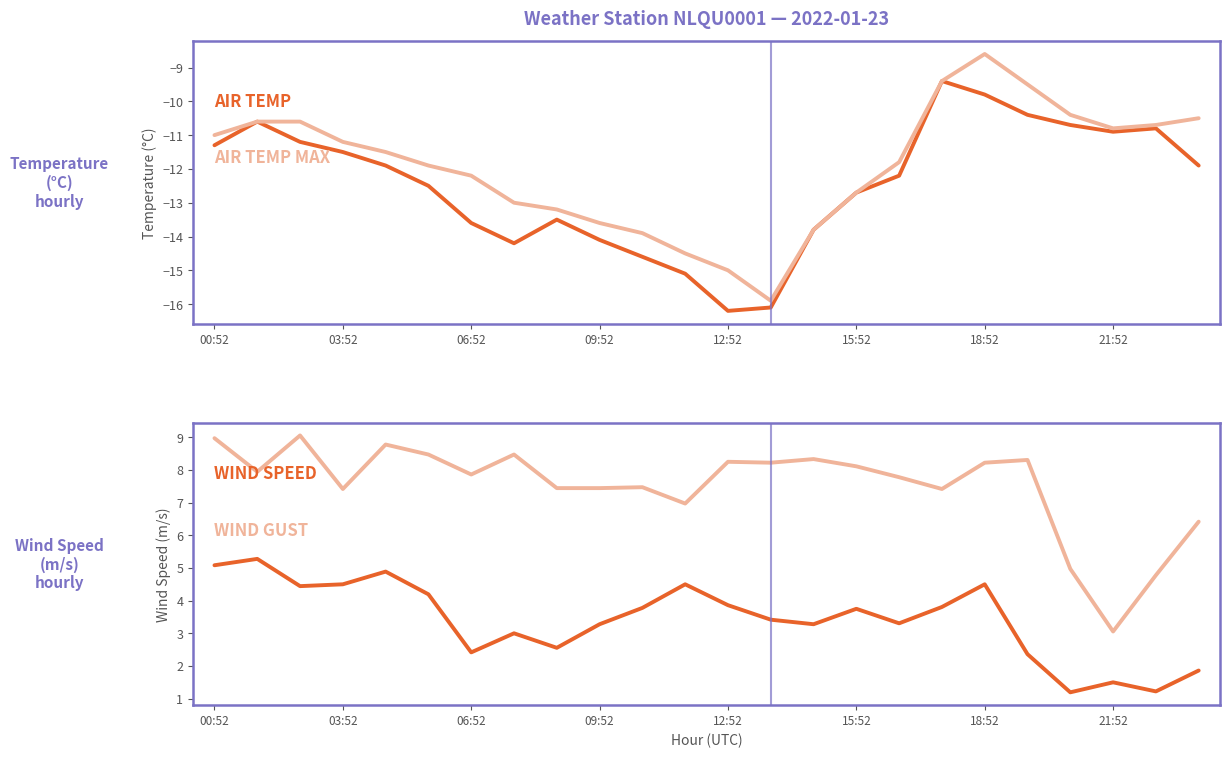

What is the difference between the second highest and second lowest values in the WIND_SPEED series?

3.9